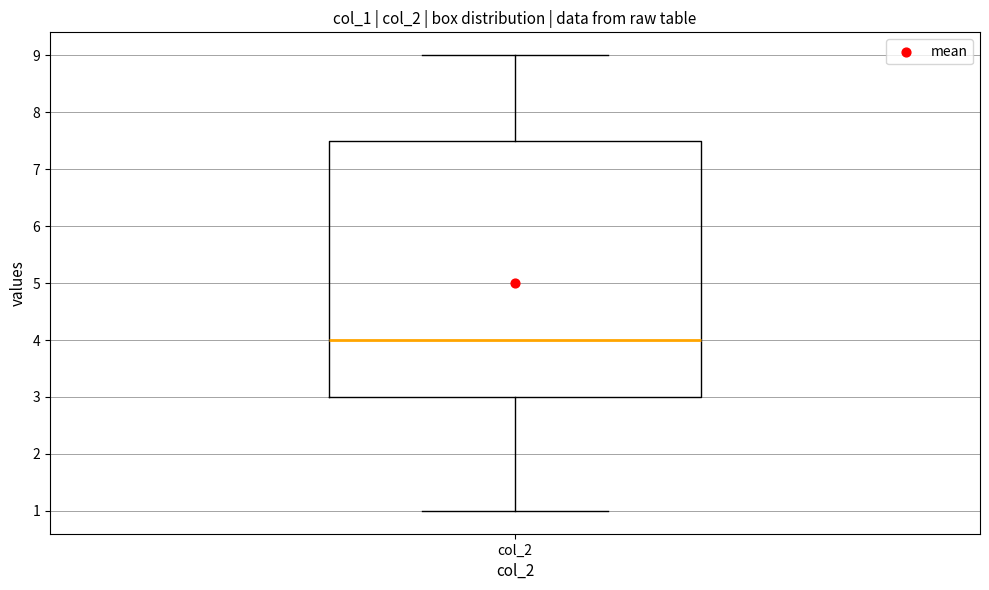

Where is the upper edge of the box for col_2 on the y-axis? The values are not printed on the chart, so give them approximately, as read against the axis.

7.5